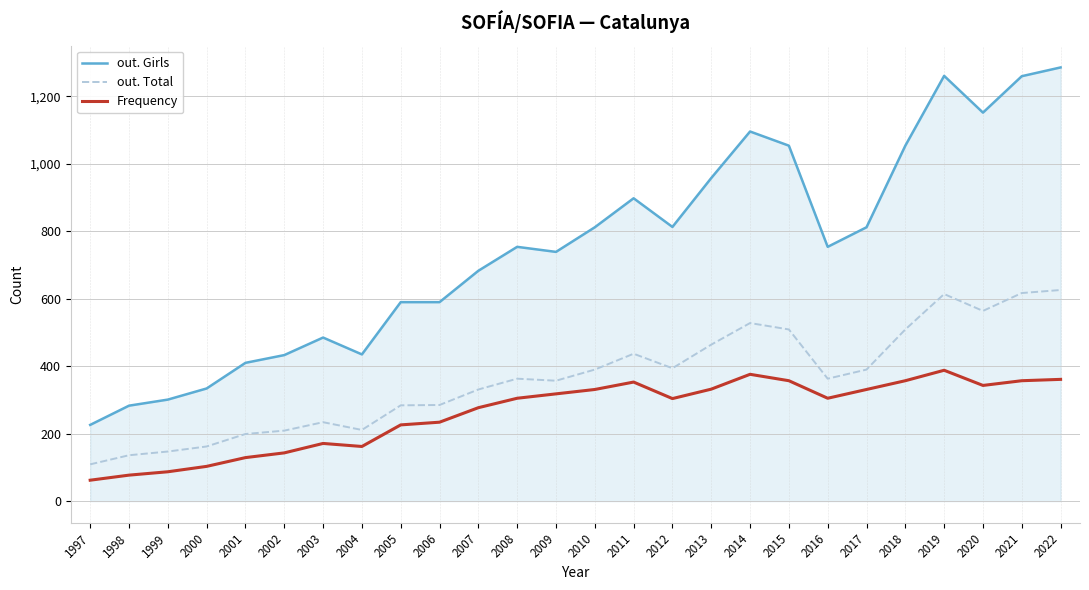

How many lines are shown in the chart?

3